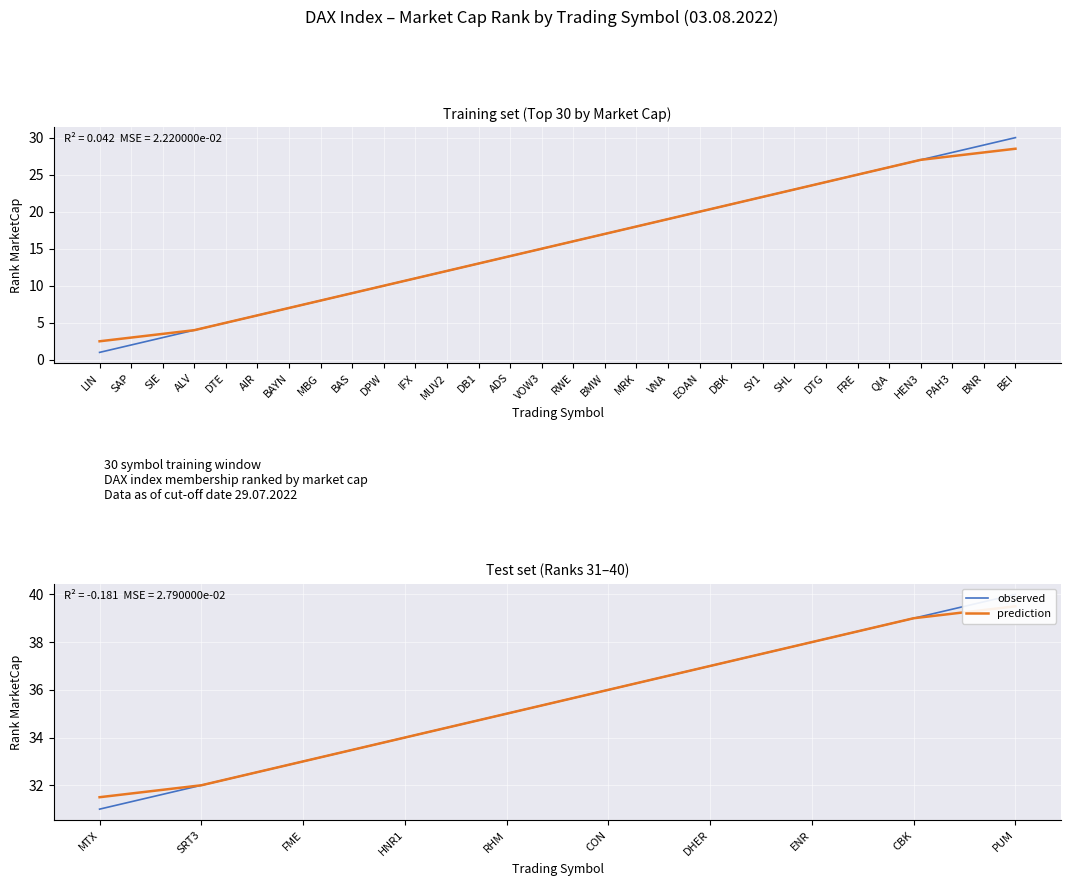

Does the chart display data point markers on the line(s)?

No